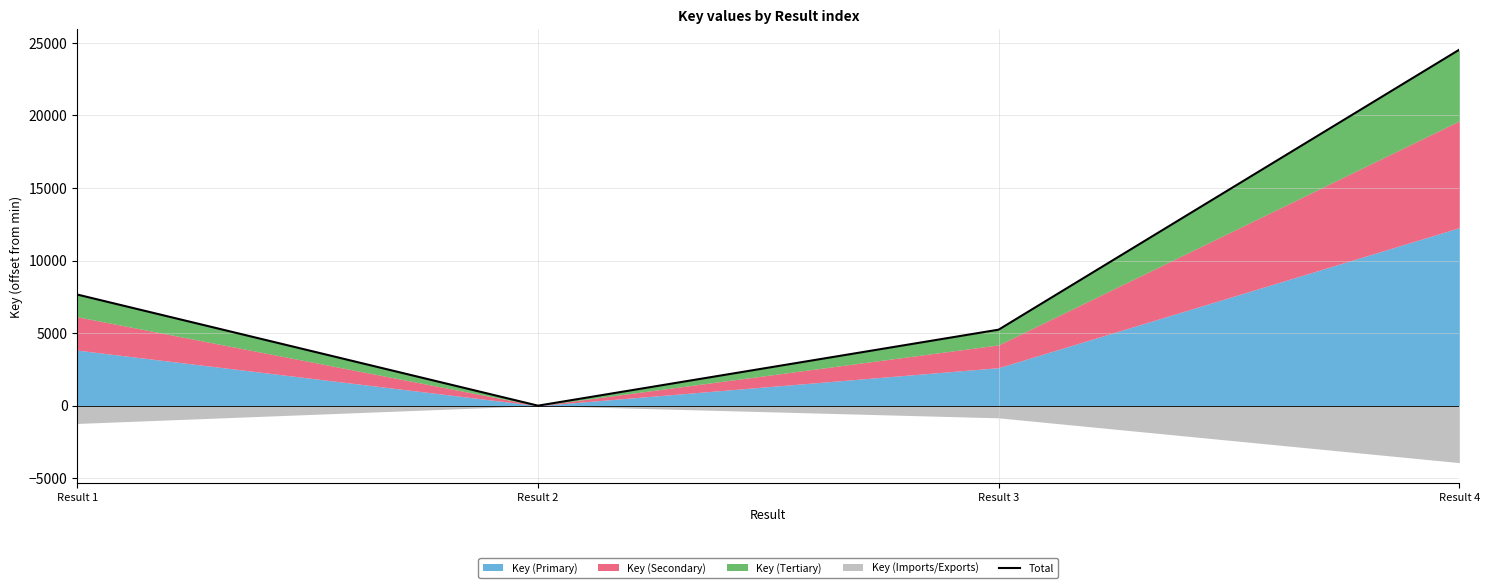

How many interior local valleys (lower than both neighbors) does the data have?

1